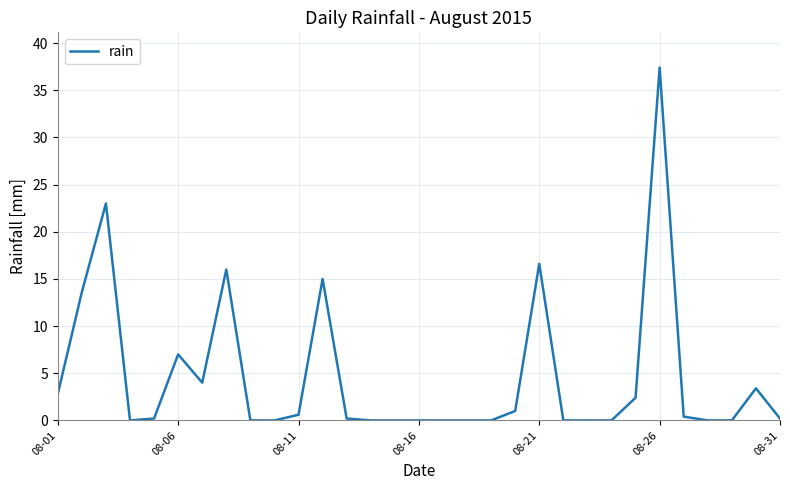

What is the greatest value displayed?

37.4